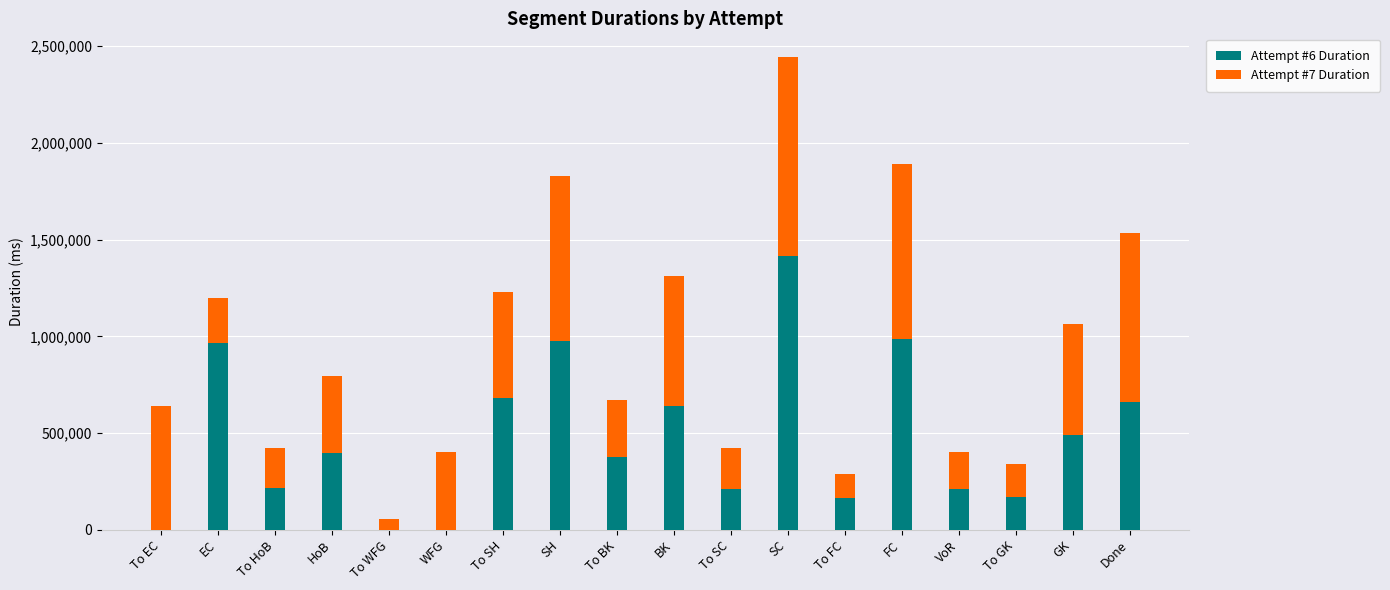

At which category is the sum across all series the highest?

SC